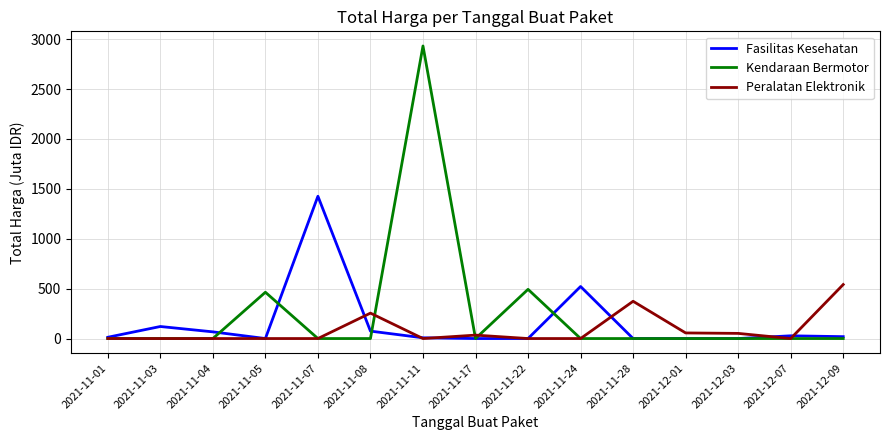

How many values in the Kendaraan Bermotor series exceed 0?

3